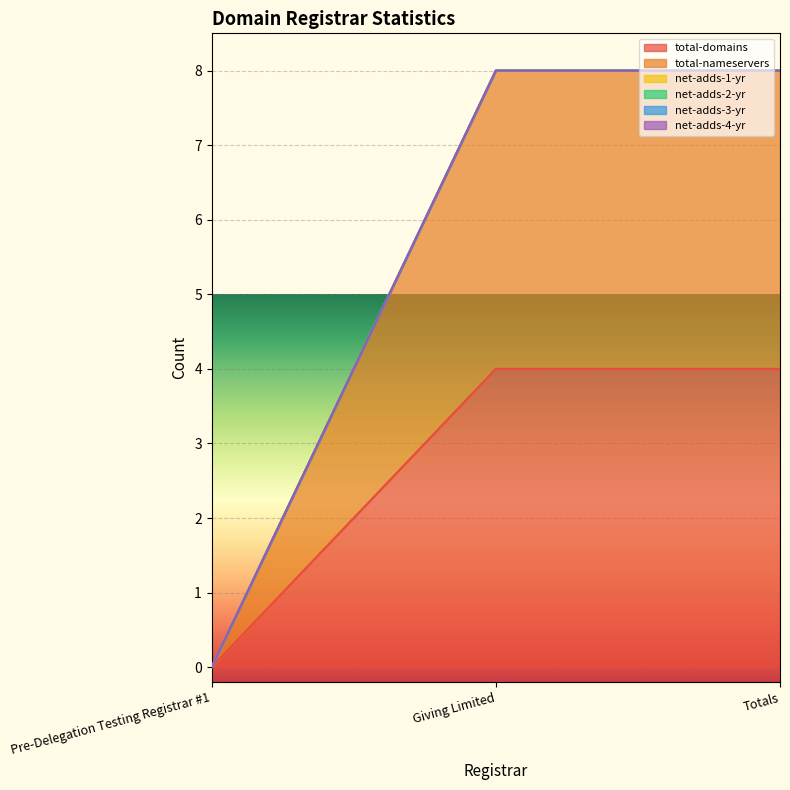

Reading left to right, transcribe all the data shown in this chart.

total-domains: Pre-Delegation Testing Registrar #1=0	Giving Limited=4	Totals=4
total-nameservers: Pre-Delegation Testing Registrar #1=0	Giving Limited=4	Totals=4
net-adds-1-yr: Pre-Delegation Testing Registrar #1=0	Giving Limited=0	Totals=0
net-adds-2-yr: Pre-Delegation Testing Registrar #1=0	Giving Limited=0	Totals=0
net-adds-3-yr: Pre-Delegation Testing Registrar #1=0	Giving Limited=0	Totals=0
net-adds-4-yr: Pre-Delegation Testing Registrar #1=0	Giving Limited=0	Totals=0